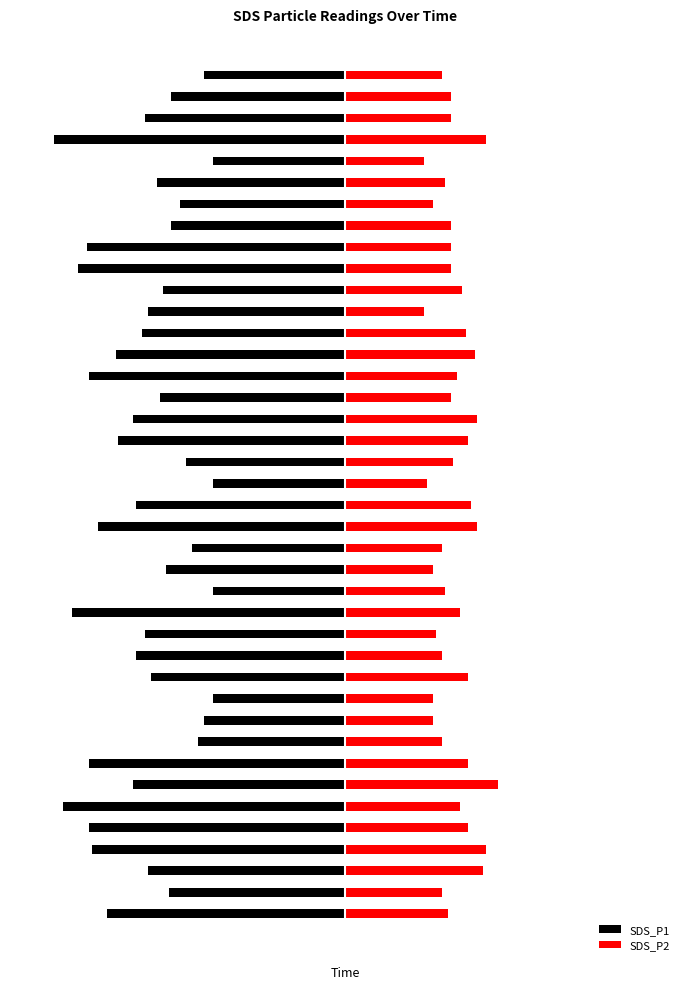

Which category has the highest value across all series?

6